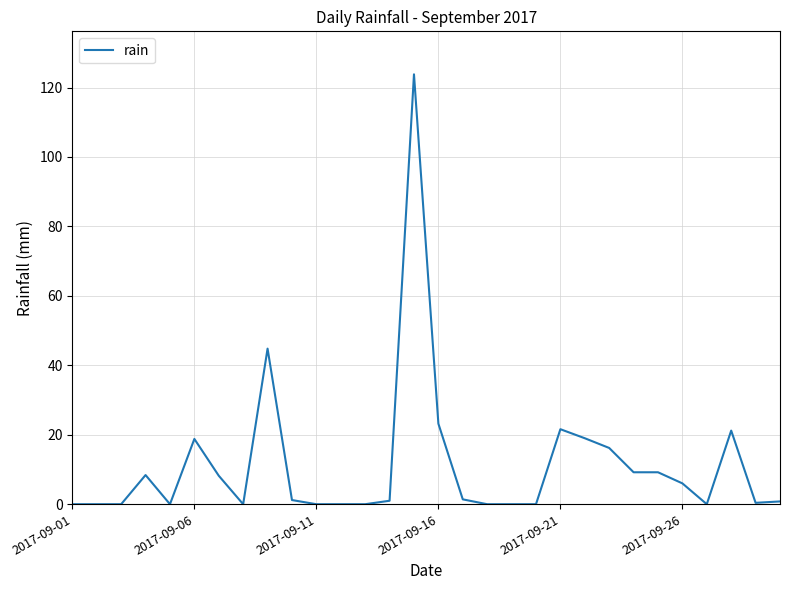

What is the difference between the maximum and minimum values?

123.8